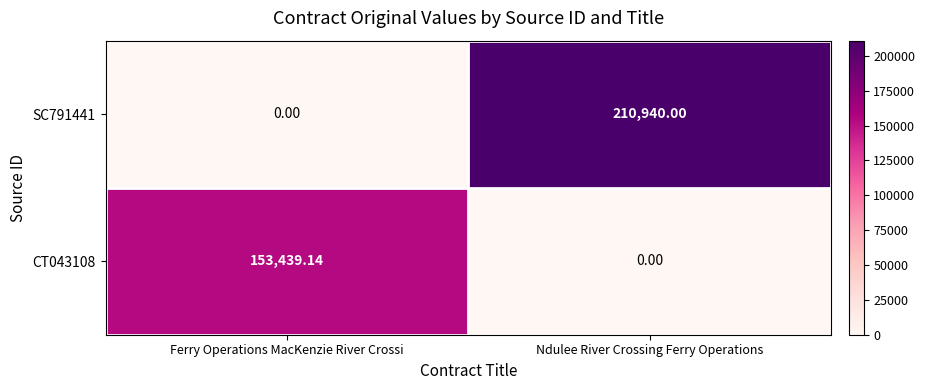

Which category has the highest value in the SC791441 series?

Ndulee River Crossing Ferry Operations